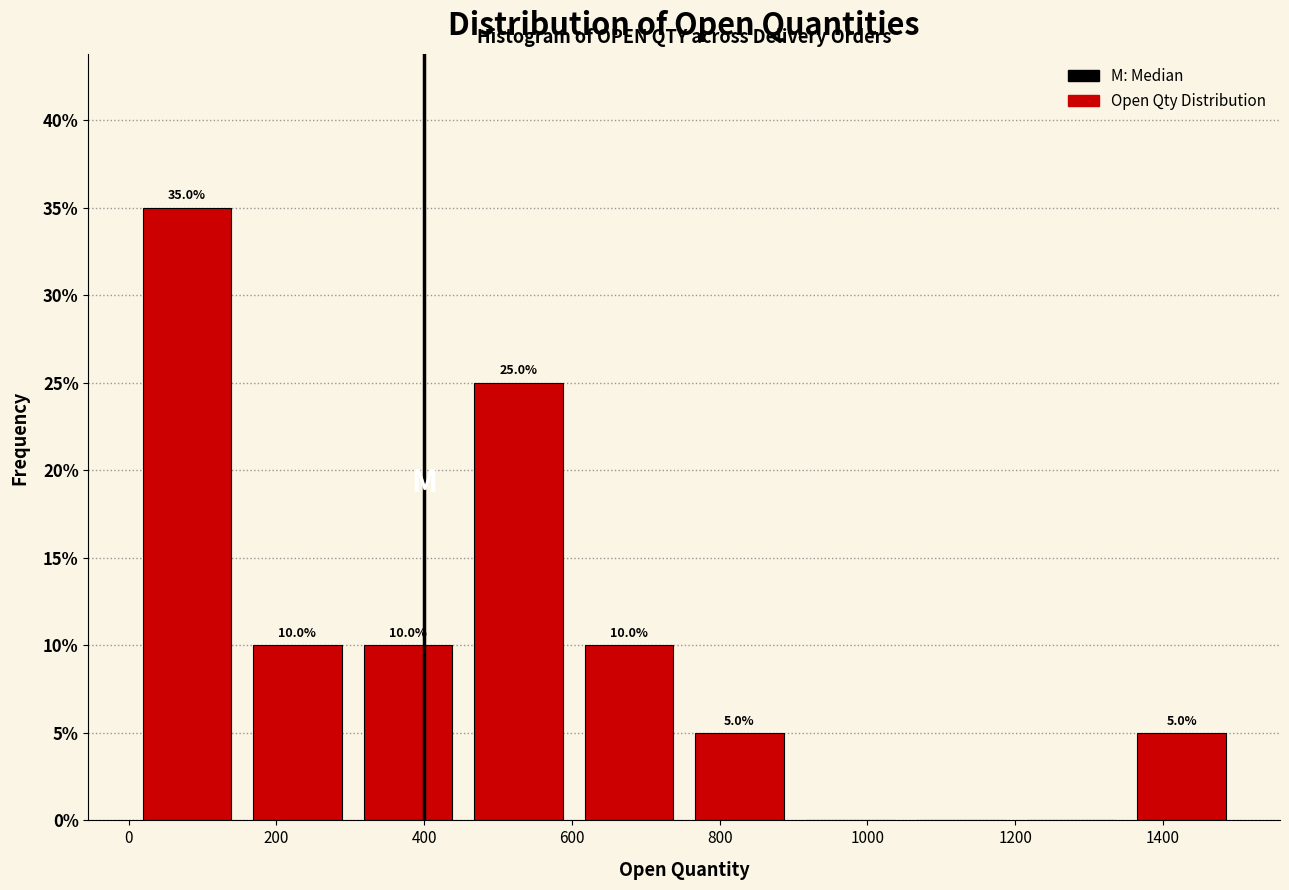

Over which range of the x-axis is the bar tallest?

0 to 160